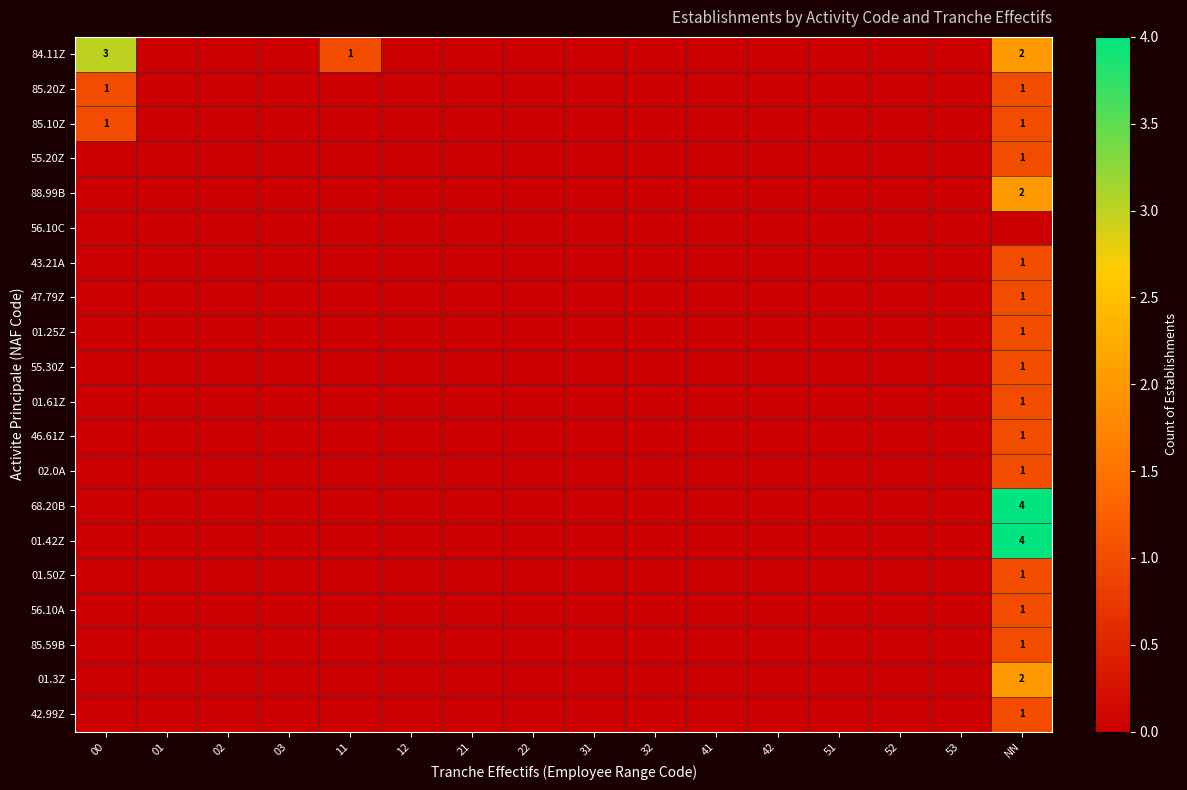

The 84.11Z series shows 2 at NN. True or false?

True